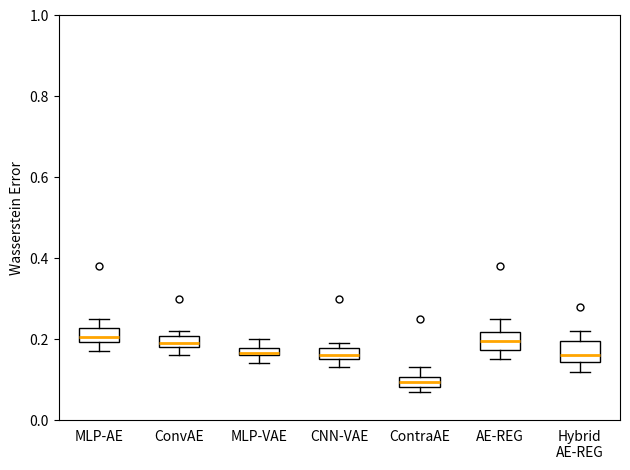

Which box has the lowest median line?

ContraAE